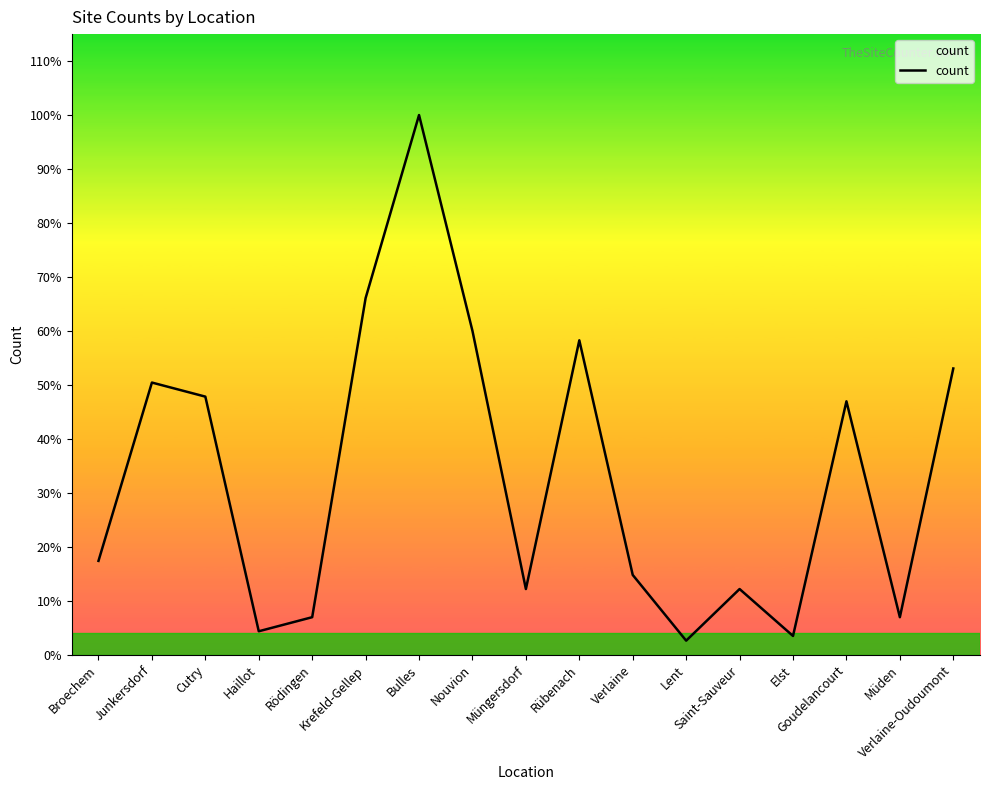

At which label does the data first exceed 20?

Junkersdorf